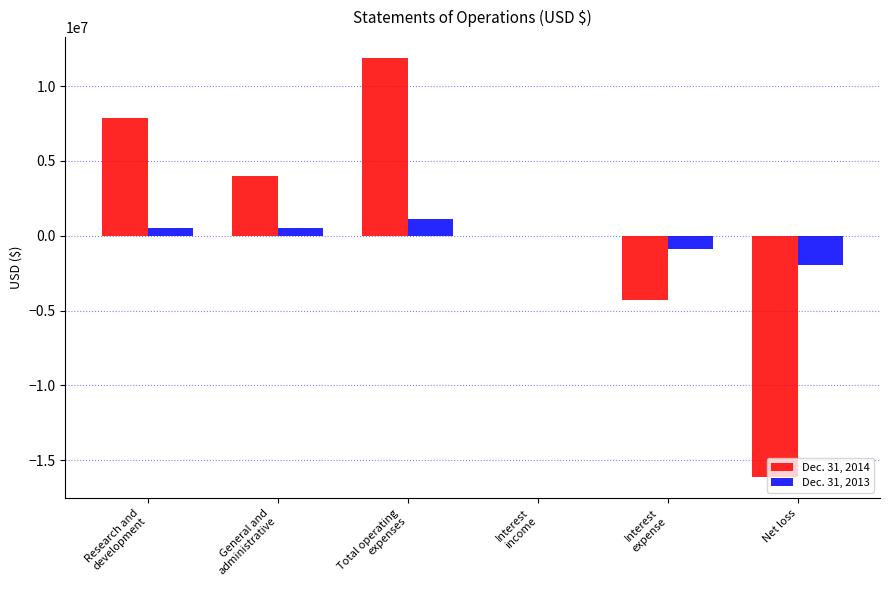

What is the maximum value shown in the chart?

11871783